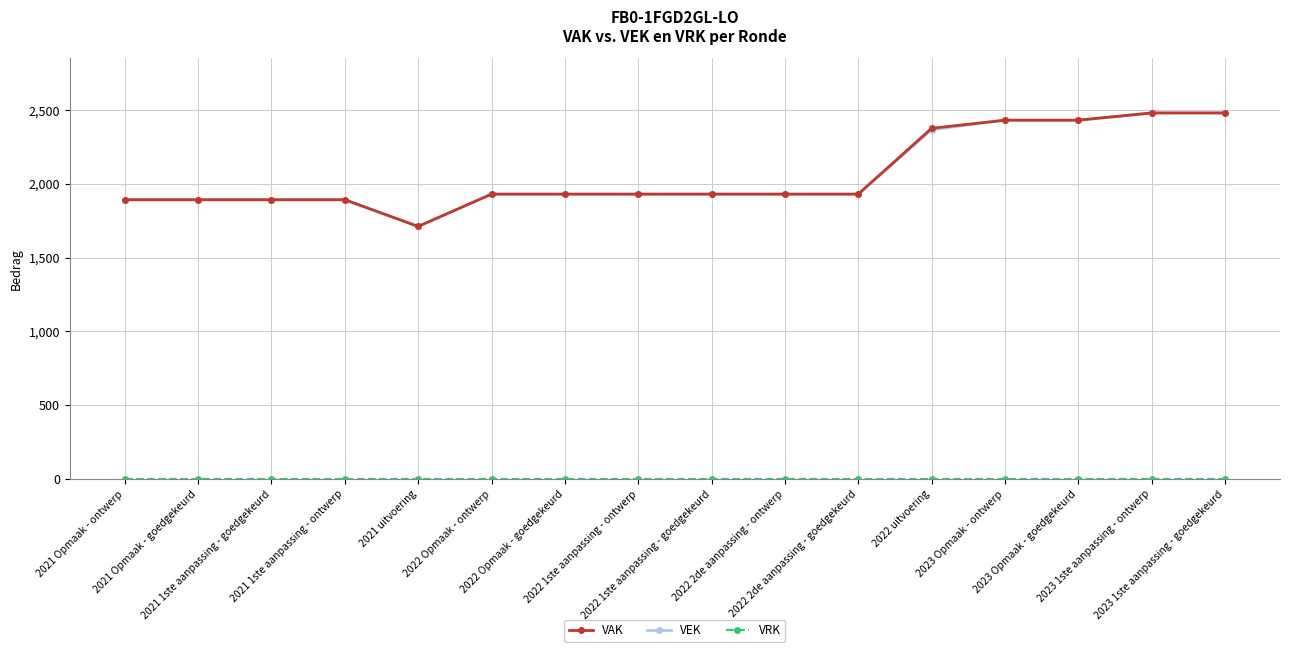

What is the difference between the maximum and minimum values in the VEK series?

769